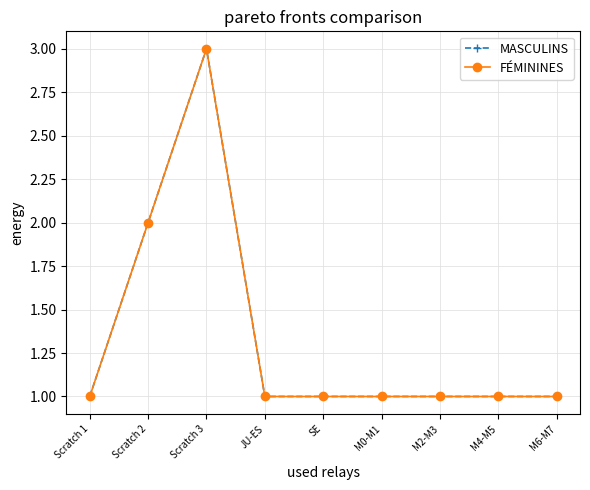

Is this an area chart (filled region under the line)?

No